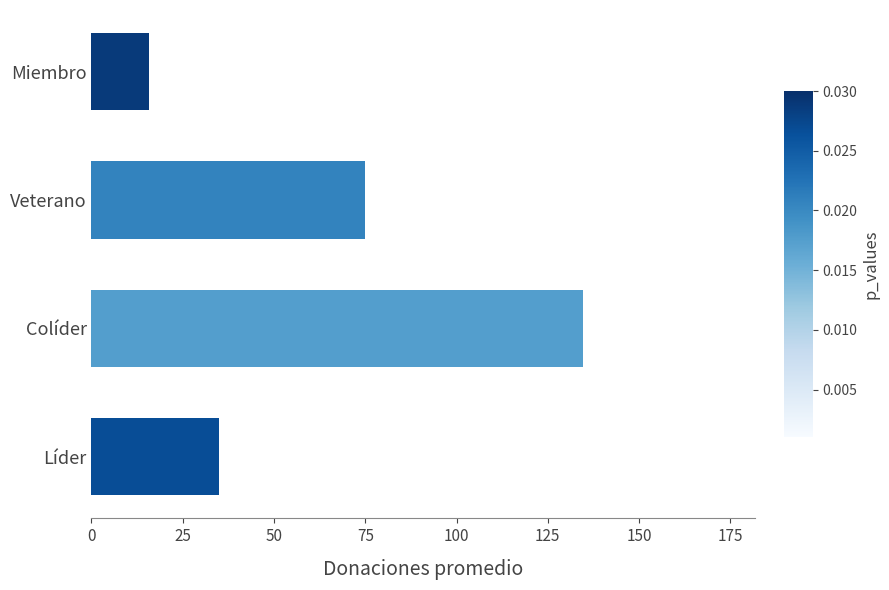

How many distinct data groups are displayed?

1